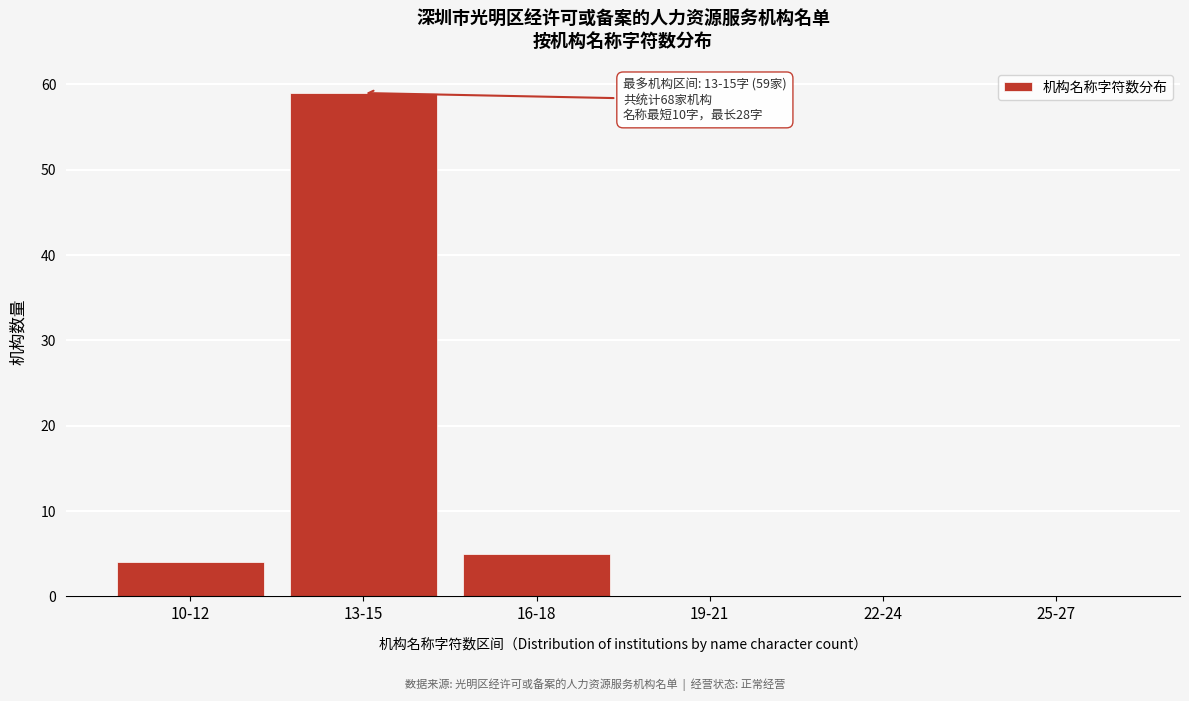

Reading left to right, what are all the values shown in this chart?

10-12=4	13-15=59	16-18=5	19-21=0	22-24=0	25-27=0